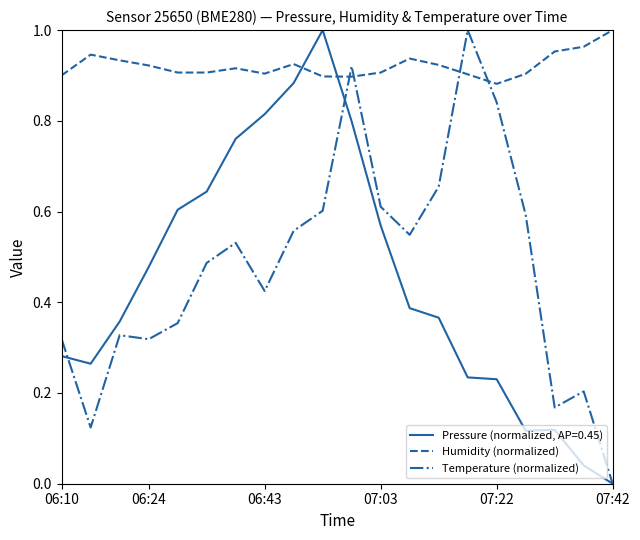

True or false: Humidity (normalized) and Temperature (normalized) intersect in this chart.

True